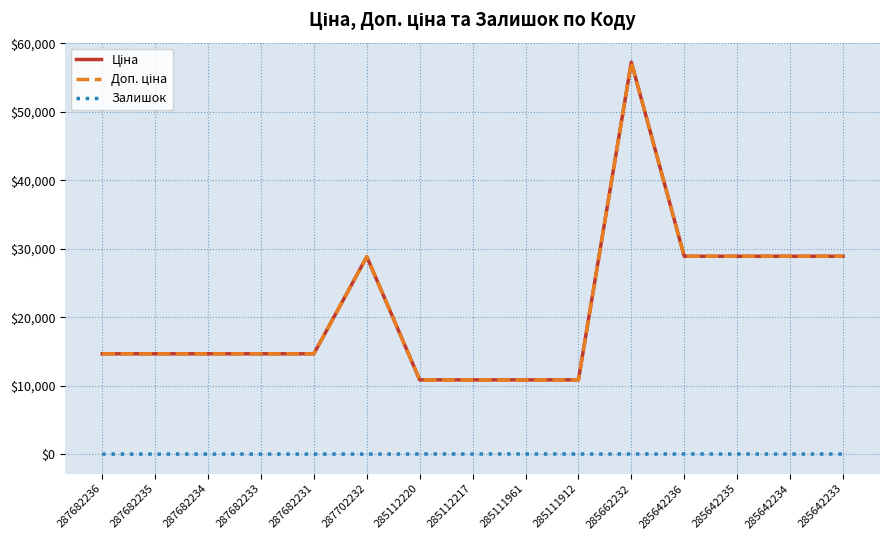

What is the spread (max minus min) of values at 285642234?

28879.3